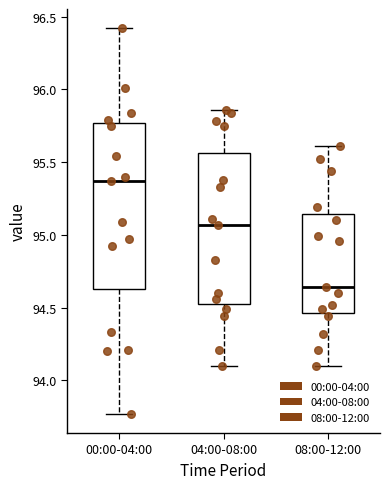

Which box has the highest median line?

00:00-04:00